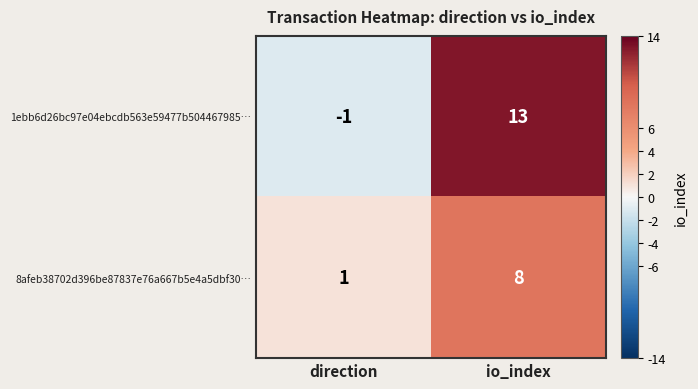

Reading left to right, transcribe all the data shown in this chart.

1ebb6d26bc97e04ebcdb563e59477b504467985…: direction=-1	io_index=13
8afeb38702d396be87837e76a667b5e4a5dbf30…: direction=1	io_index=8